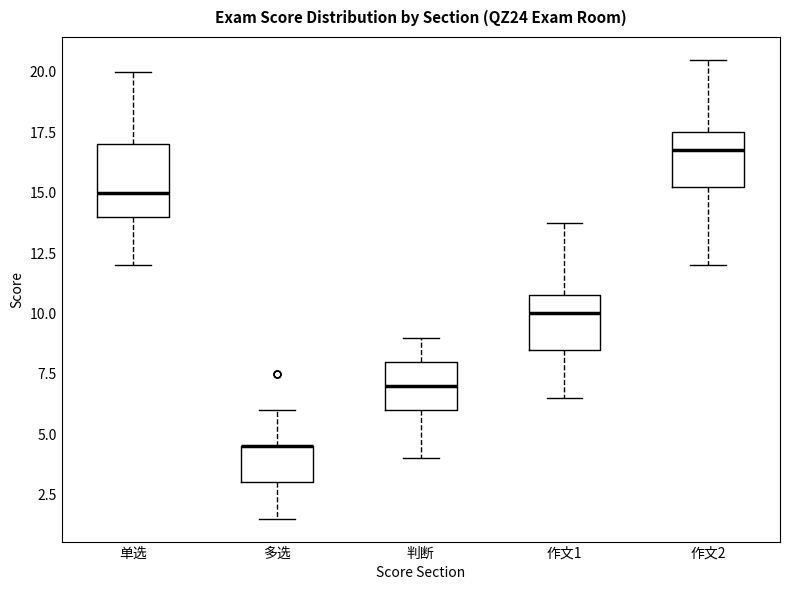

Comparing the boxes themselves (not the whiskers), which one is the tallest?

单选